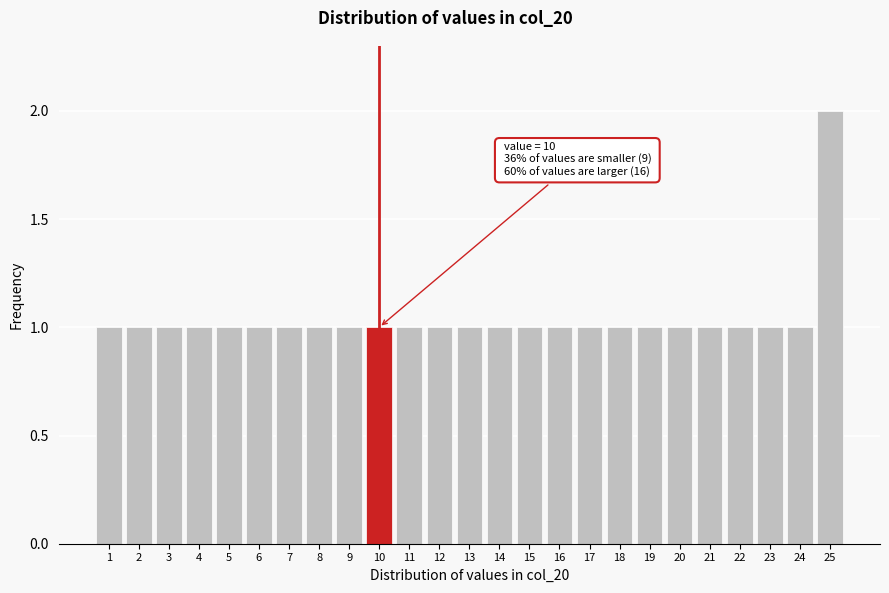

Reading right to left, transcribe all the data shown in this chart.

2	1	1	1	1	1	1	1	1	1	1	1	1	1	1	1	1	1	1	1	1	1	1	1	1